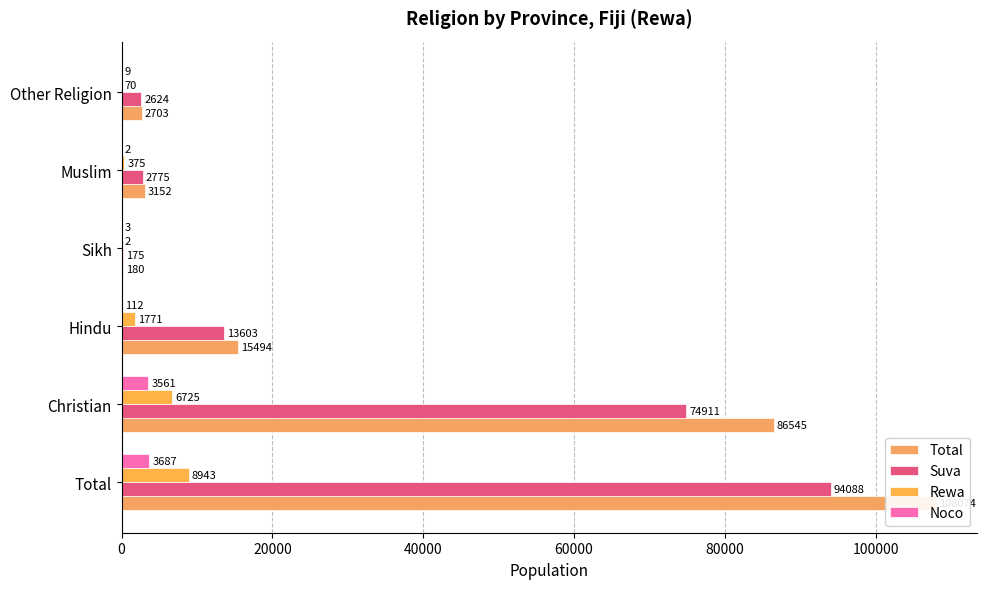

How many groups of bars are there?

6